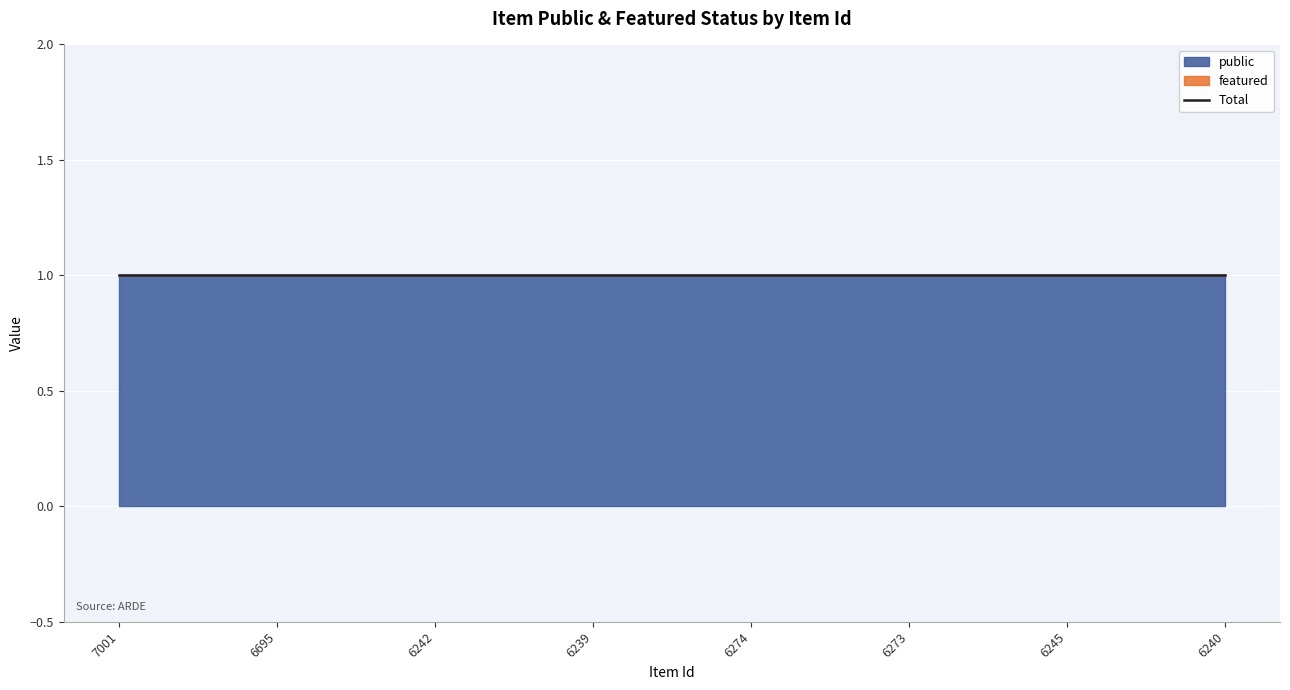

True or false: public and featured cross at least once.

False